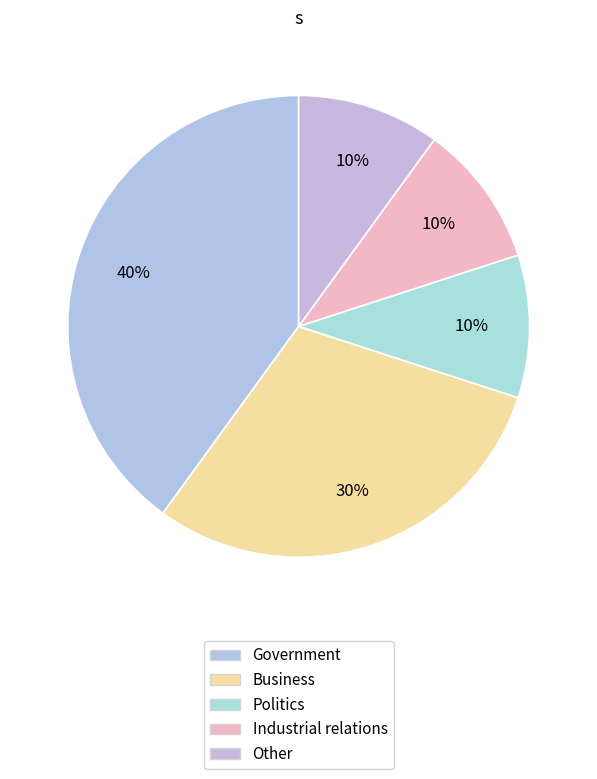

The Government slice represents 27% of the pie. True or false?

False